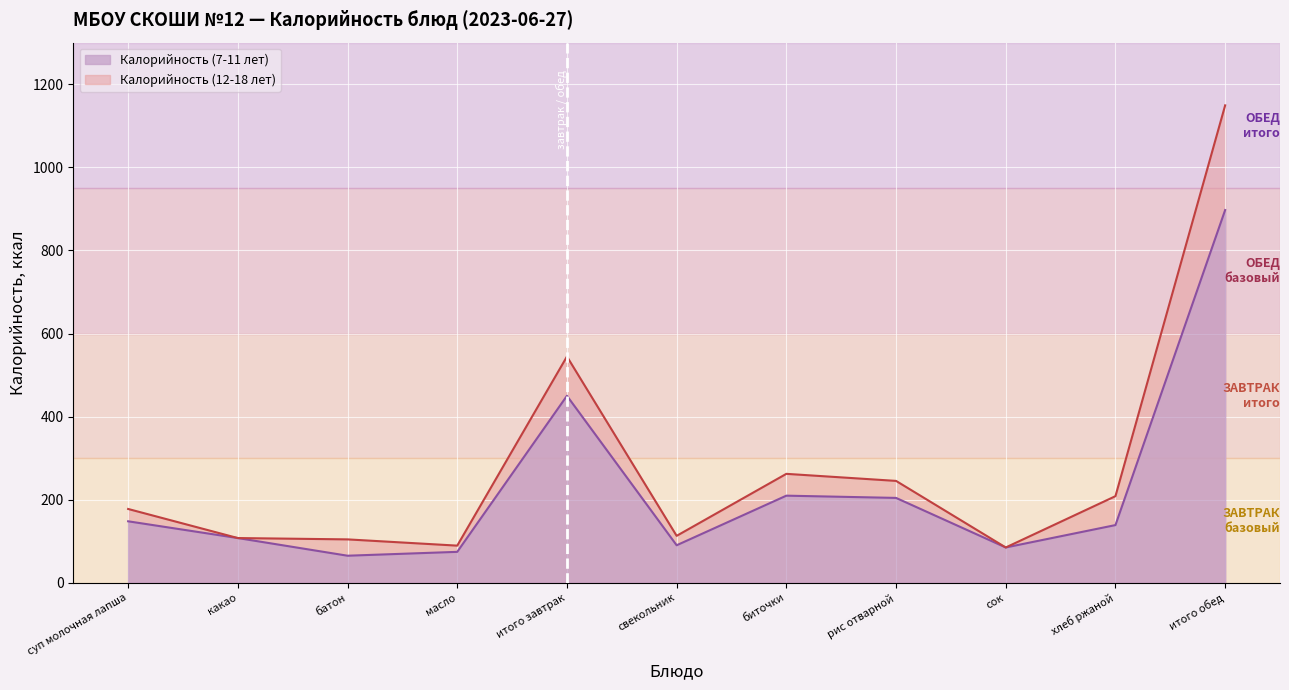

How many lines are shown in the chart?

2